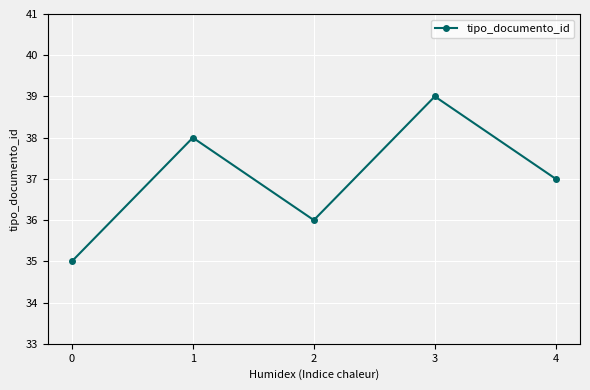

True or false: the data shows 12 at 4.

False